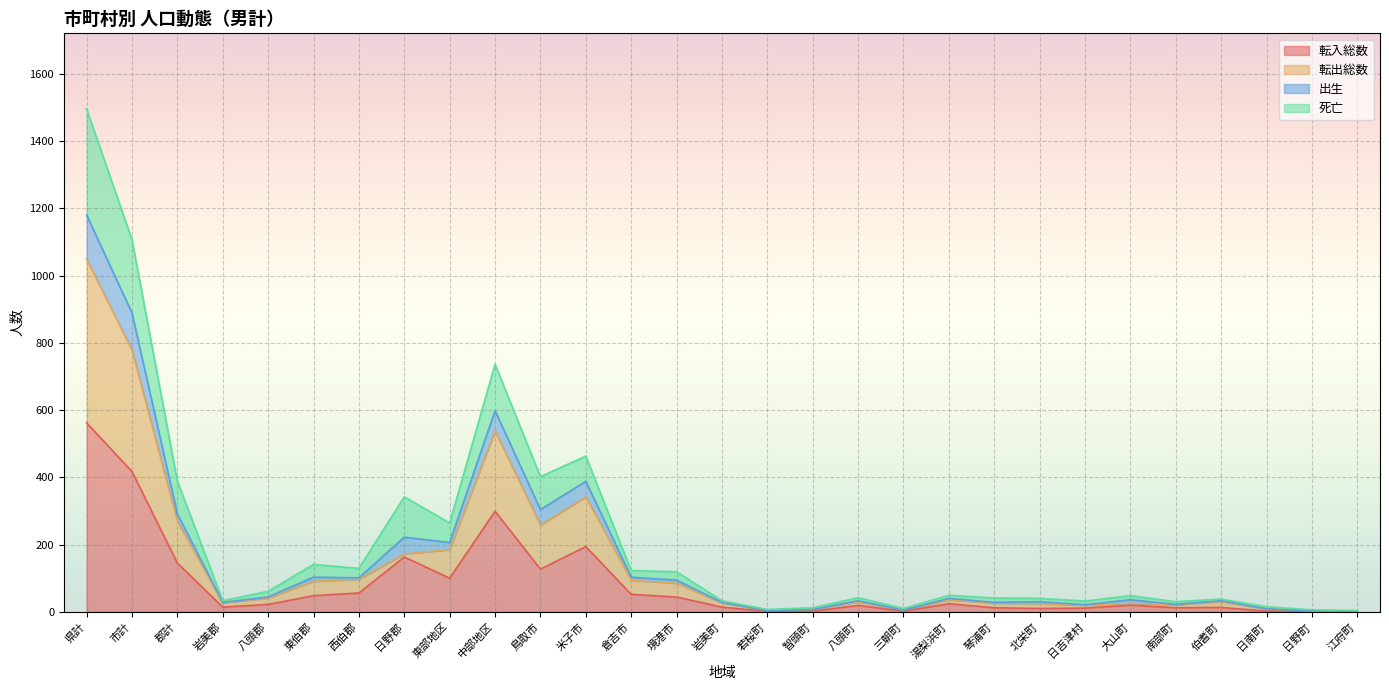

Rank the categories by 転出総数 value from lowest to highest.

日野町, 江府町, 若桜町, 三朝町, 智頭町, 日南町, 日吉津村, 南部町, 北栄町, 大山町, 琴浦町, 岩美郡, 岩美町, 八頭町, 伯耆町, 湯梨浜町, 八頭郡, 境港市, 東伯郡, 倉吉市, 西伯郡, 日野郡, 東部地区, 鳥取市, 郡計, 米子市, 中部地区, 市計, 県計